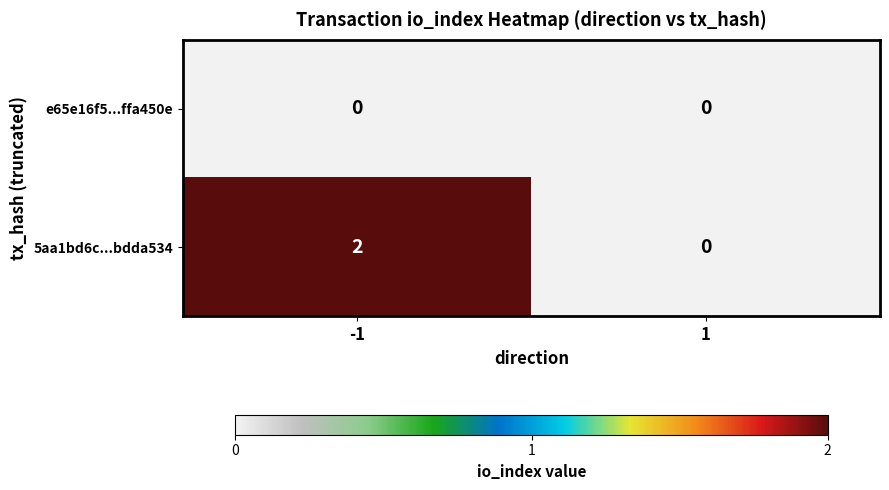

Which series has the largest range (max minus min)?

5aa1bd6c...bdda534